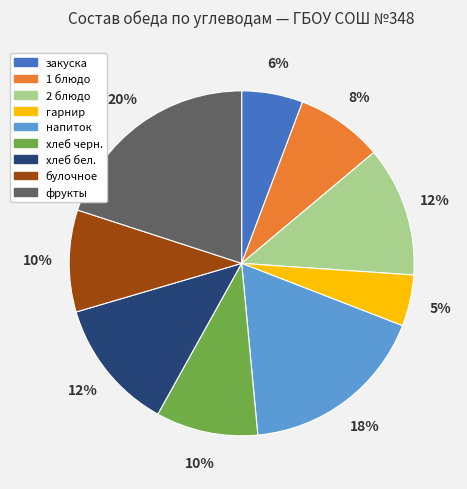

Which slice is the smallest?

гарнир